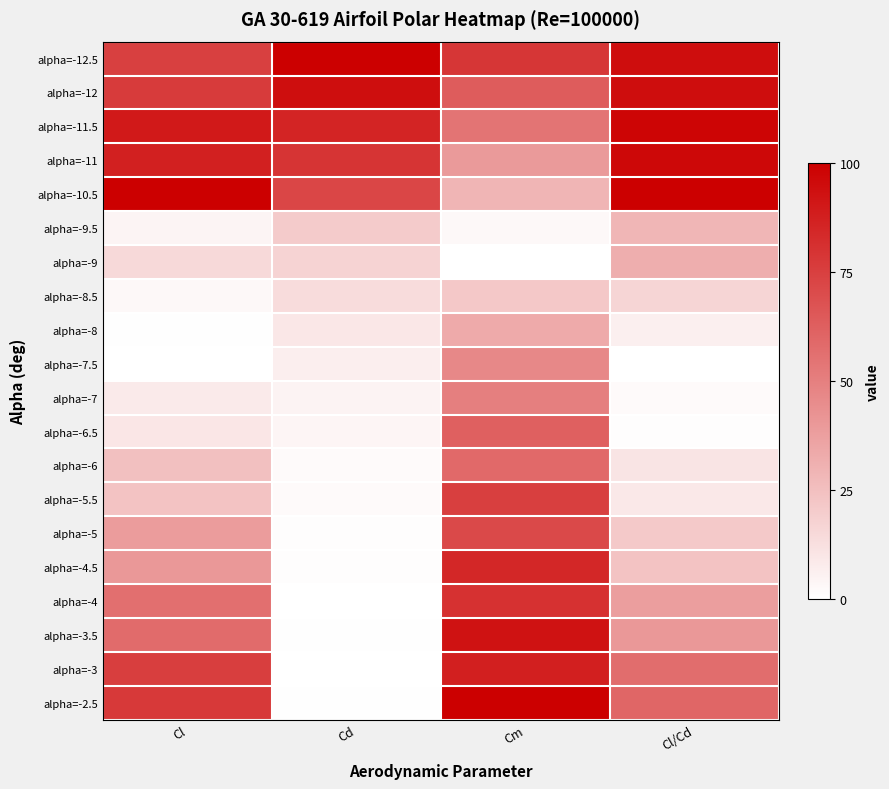

At how many categories does at least one series exceed 0?

4